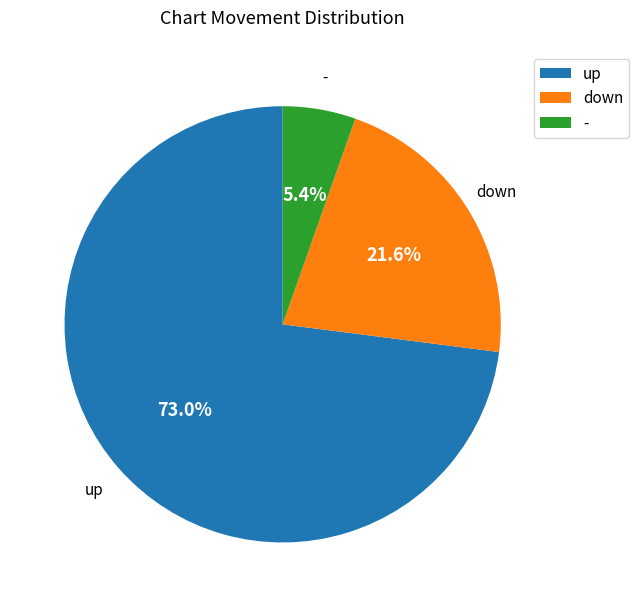

Which has a higher value, down or up?

up